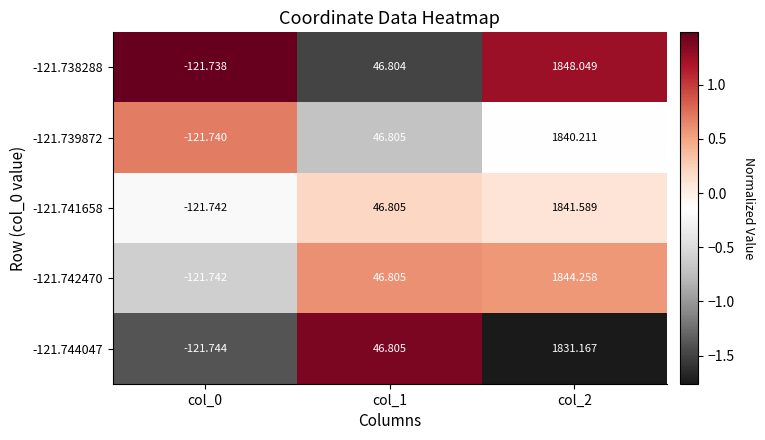

Is the value of -121.742470 at col_0 greater than the value of -121.738288 at col_2?

No